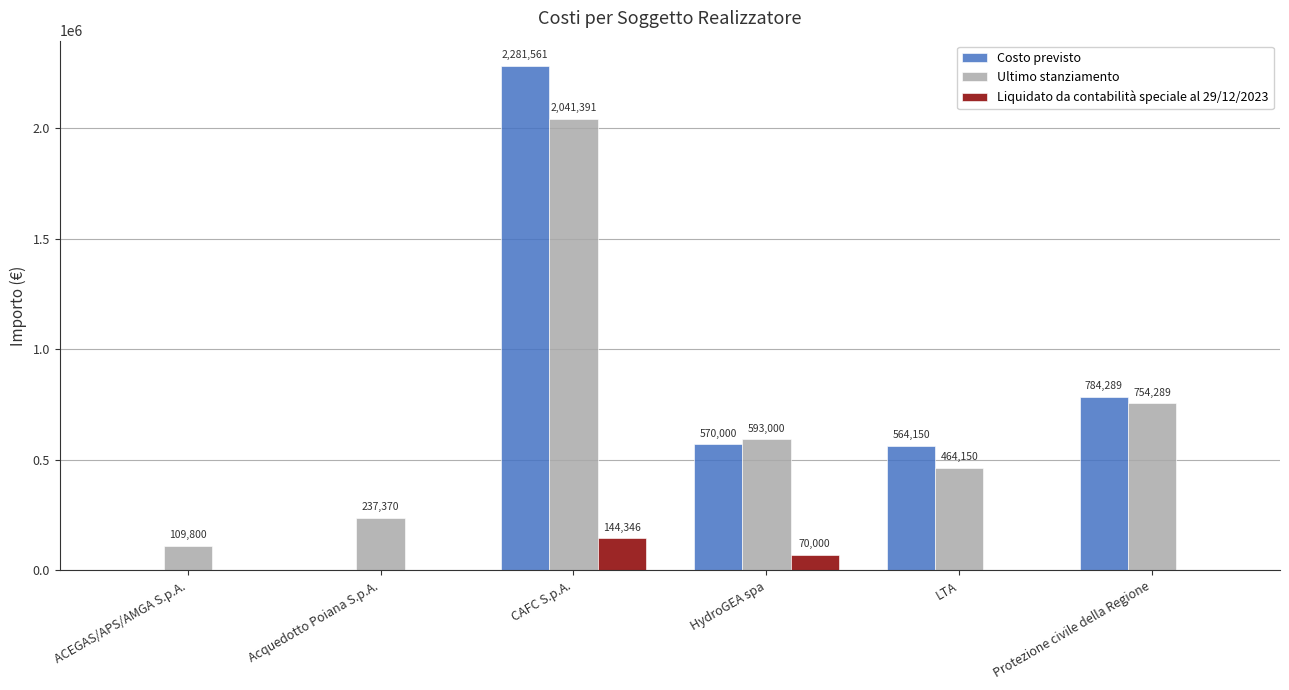

Which series changed the most between CAFC S.p.A. and Protezione civile della Regione?

Costo previsto